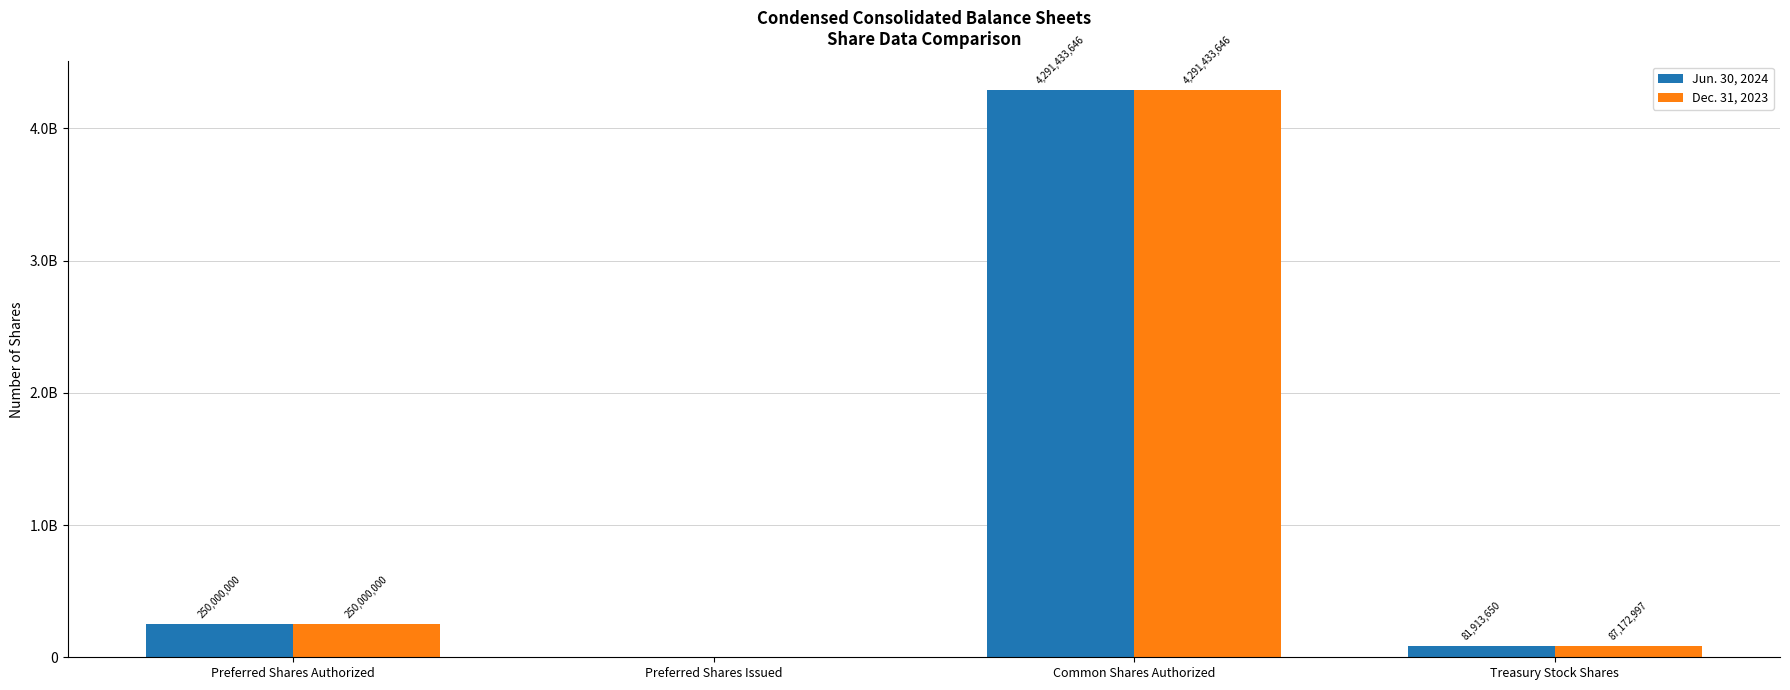

Does the chart contain stacked bars?

No